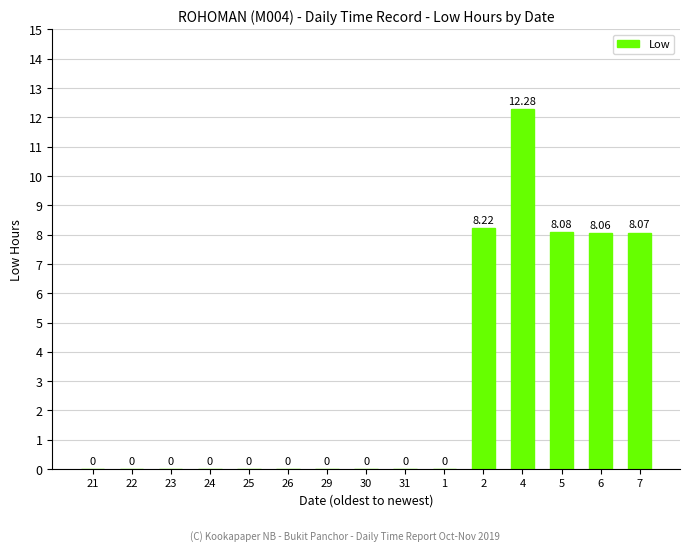

The value at 5 is 8.1. True or false?

True